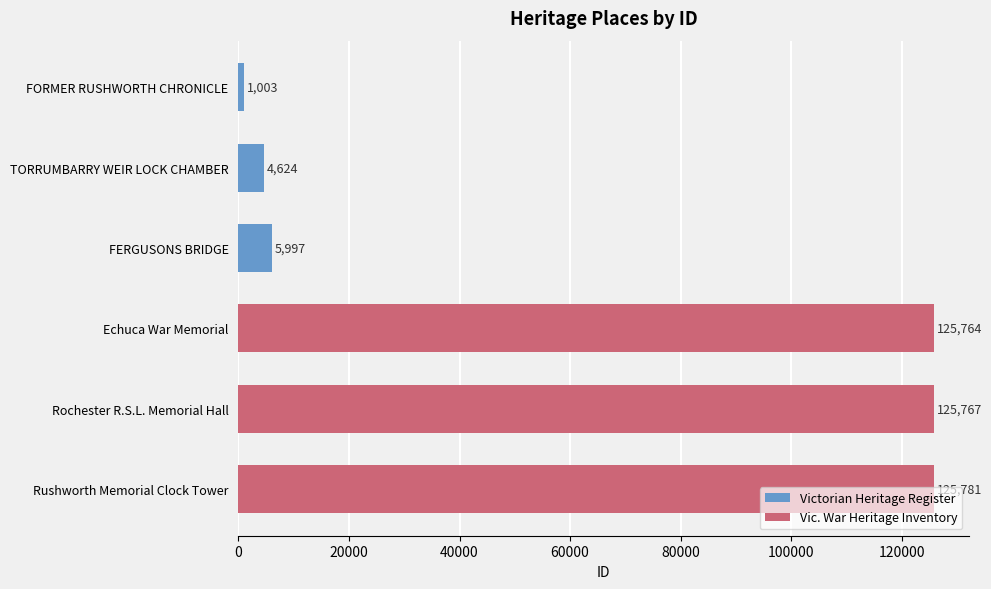

What is the ratio of the value at Rochester R.S.L. Memorial Hall to the value at FORMER RUSHWORTH CHRONICLE?

125.4